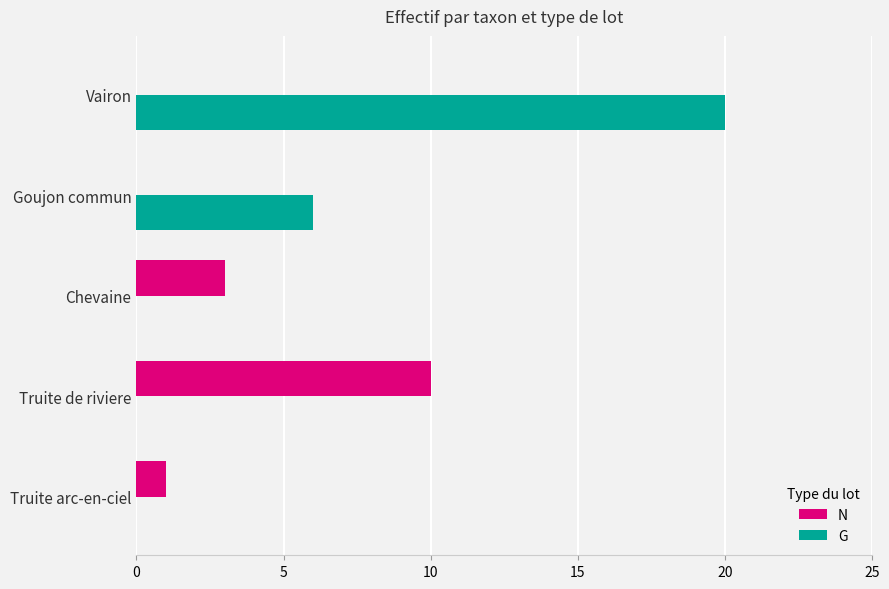

Which series changed the most between Chevaine and Vairon?

G